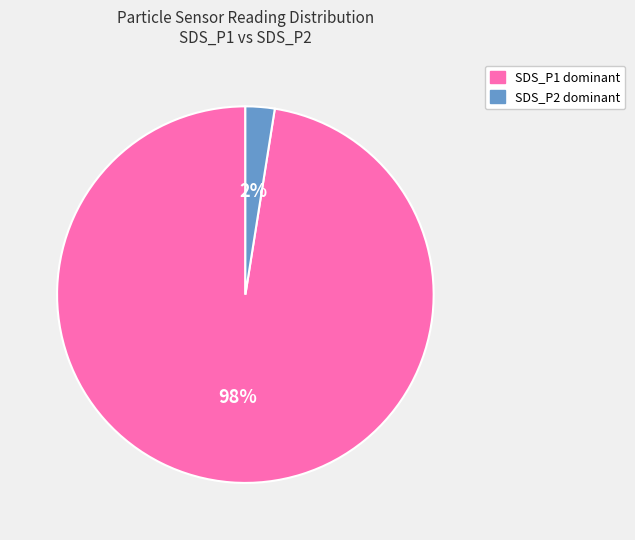

Is there any slice that represents more than half of the pie?

Yes